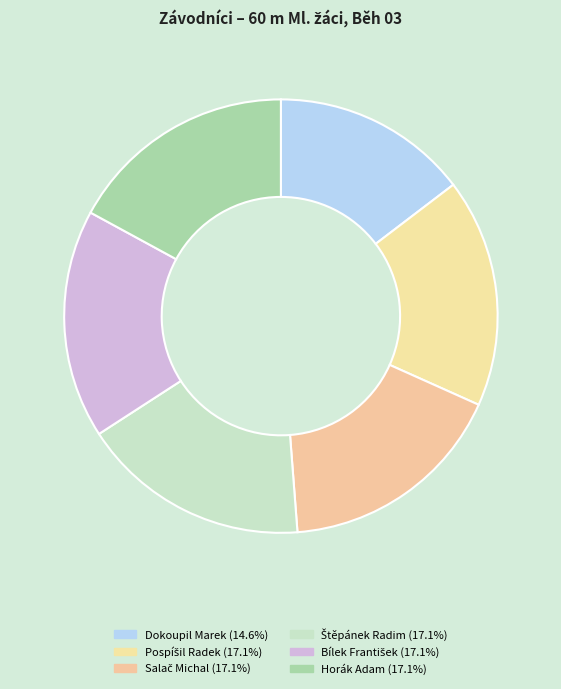

What is the ratio of the value at Štěpánek Radim to the value at Pospíšil Radek?

1.0